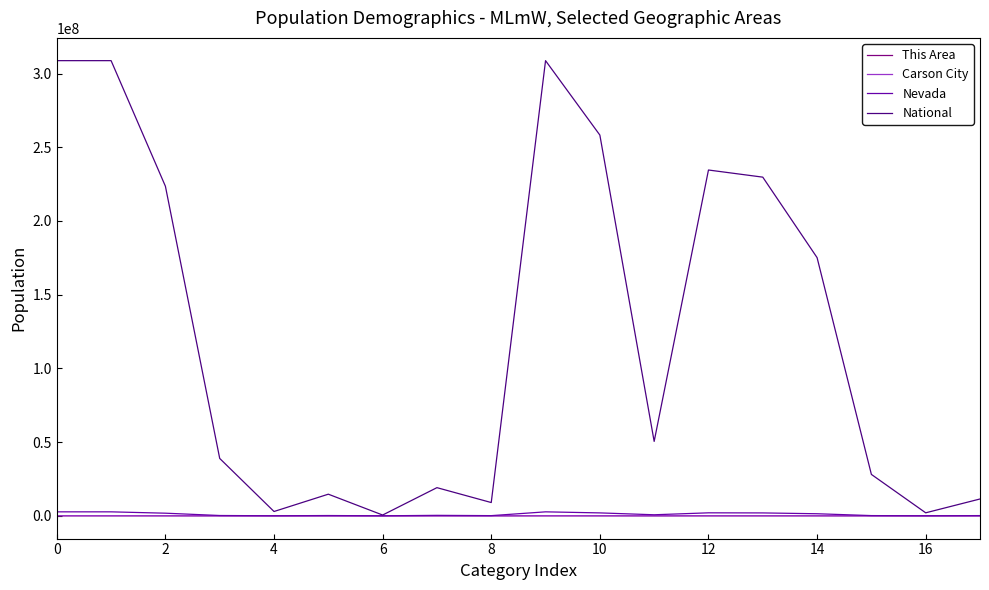

True or false: Nevada and Carson City cross at least once.

False